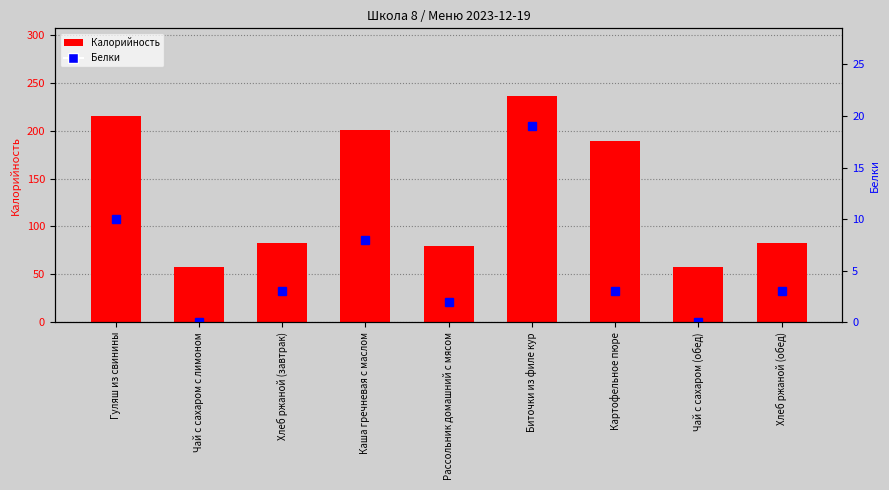

Reading left to right, list all the values displayed in this chart.

Калорийность: Гуляш из свинины=215	Чай с сахаром с лимоном=58	Хлеб ржаной (завтрак)=83	Каша гречневая с маслом=201	Рассольник домашний с мясом=80	Биточки из филе кур=236	Картофельное пюре=189	Чай с сахаром (обед)=58	Хлеб ржаной (обед)=83
Белки: Гуляш из свинины=10	Чай с сахаром с лимоном=0	Хлеб ржаной (завтрак)=3	Каша гречневая с маслом=8	Рассольник домашний с мясом=2	Биточки из филе кур=19	Картофельное пюре=3	Чай с сахаром (обед)=0	Хлеб ржаной (обед)=3